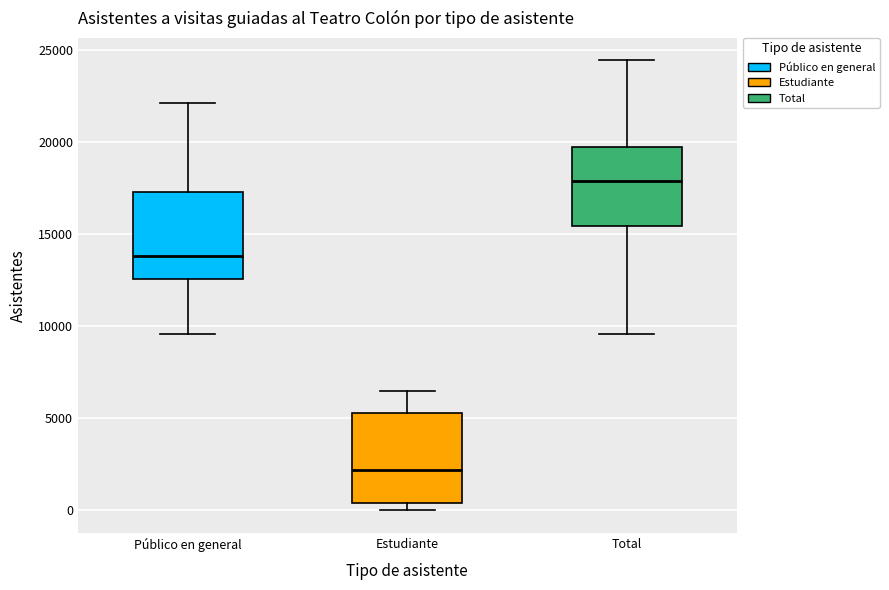

Which box's median line is the highest?

Total